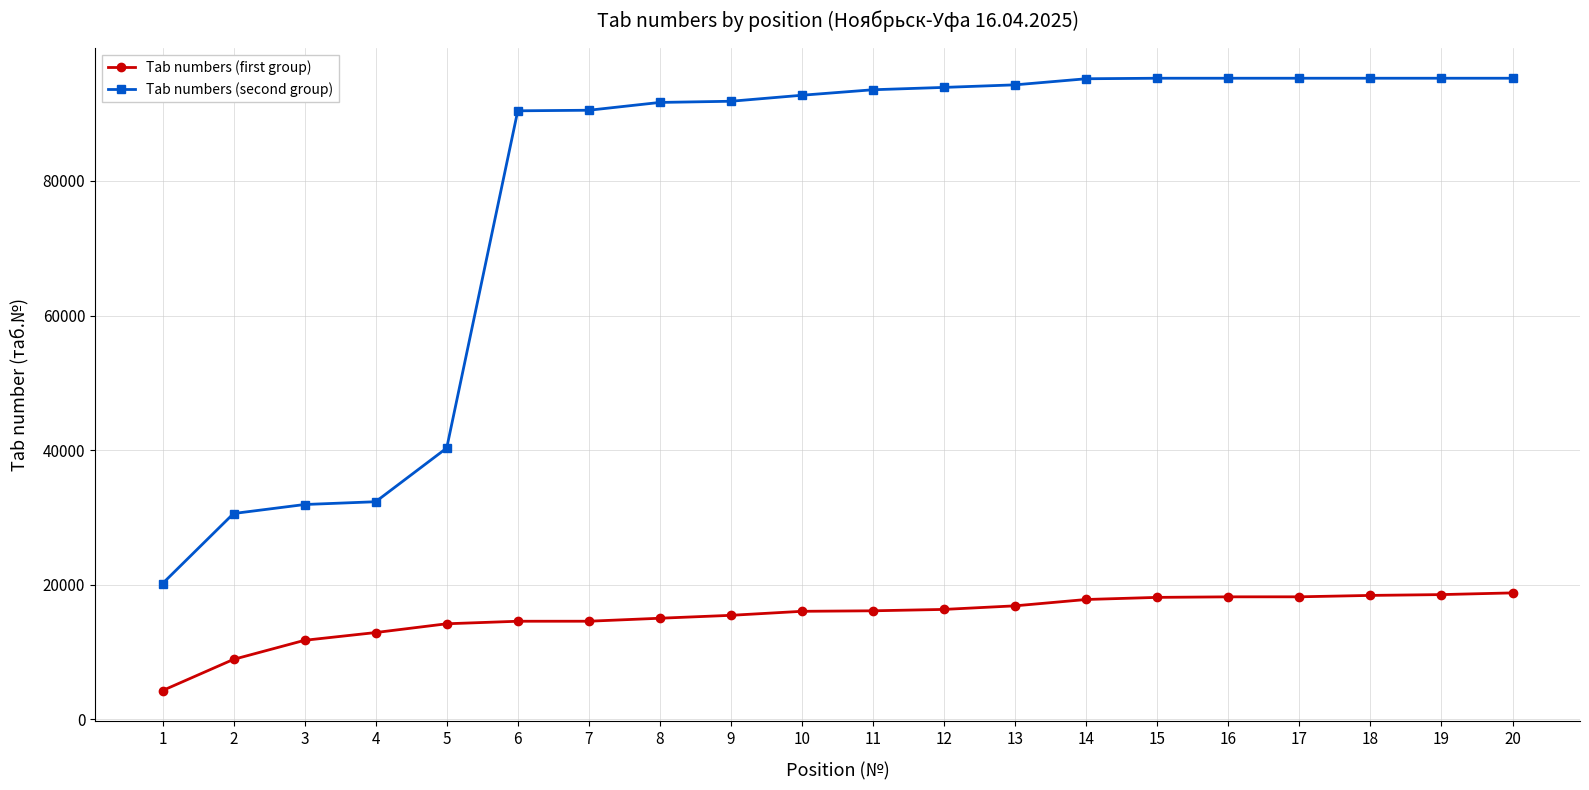

What is the sum of all Tab numbers (second group) values?

1560934